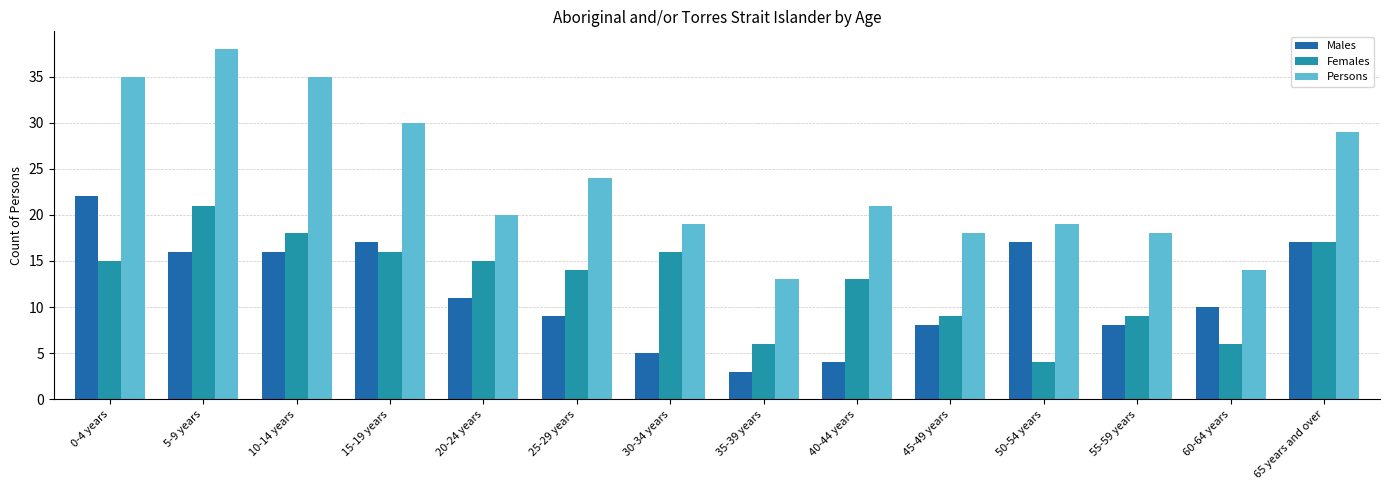

What is the label of the 14th bar from the left?

65 years and over